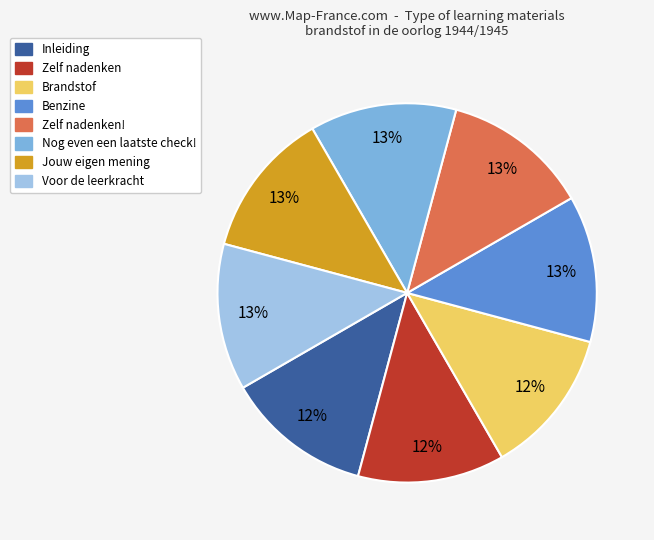

Does any single category account for the majority?

No